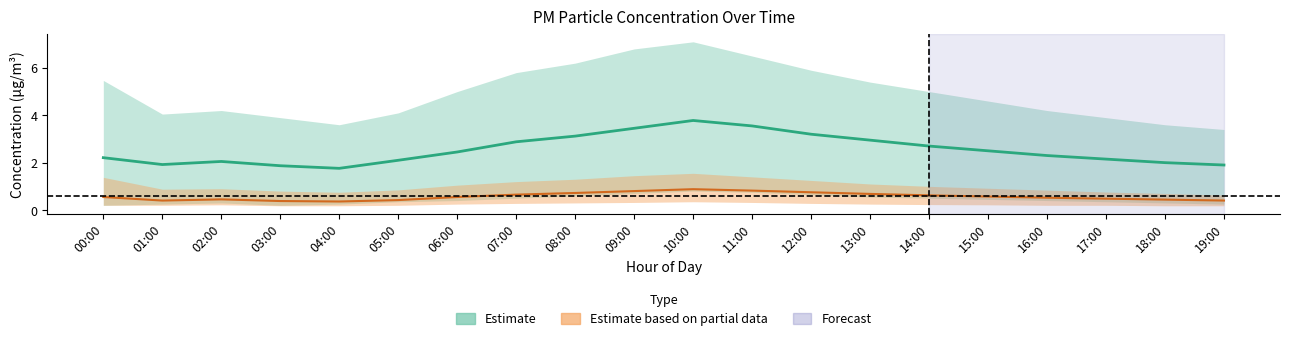

What is the average value of the P2_lower series?

0.2